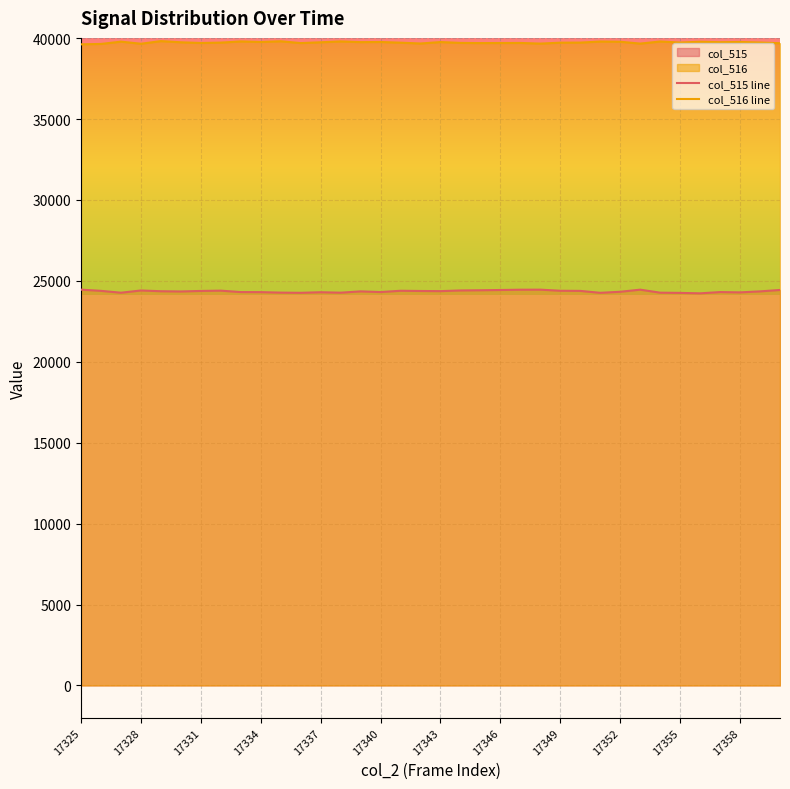

What is the smallest value displayed?

24230